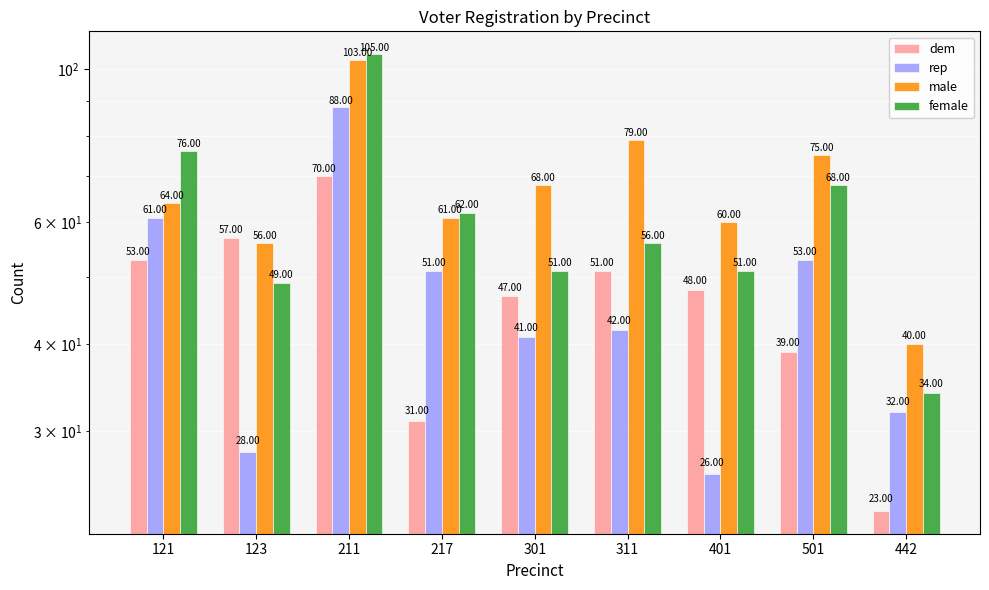

How many groups of bars are there?

9